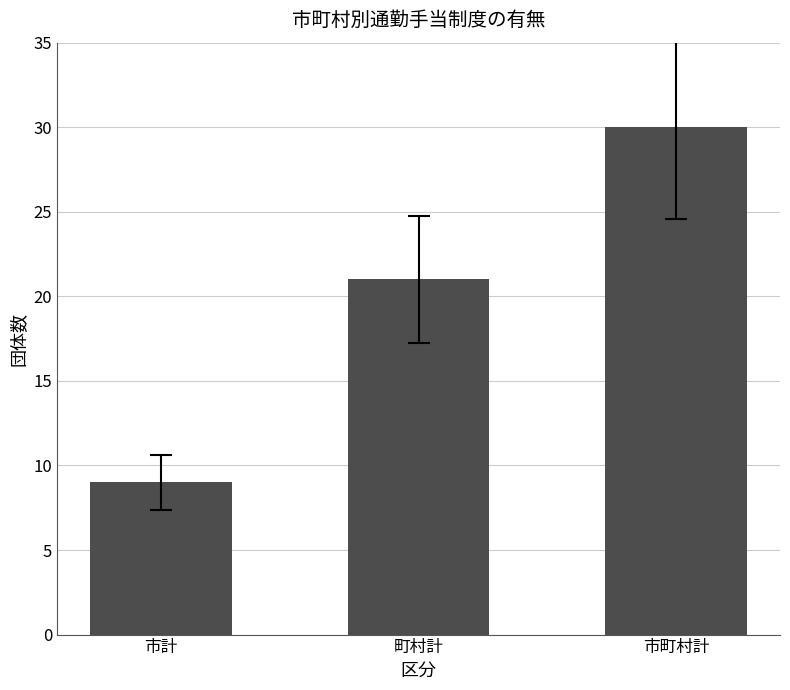

What is the maximum value shown in the chart?

30